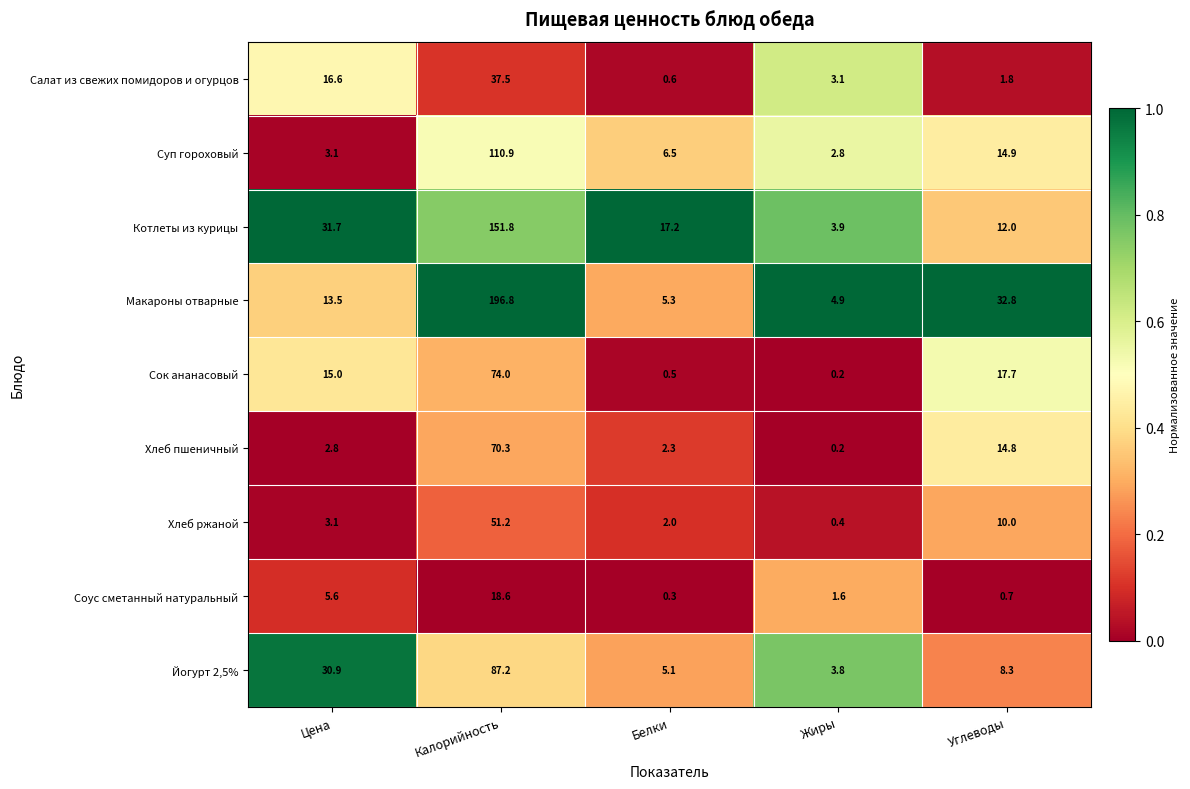

At which category is the sum across all series the highest?

Калорийность